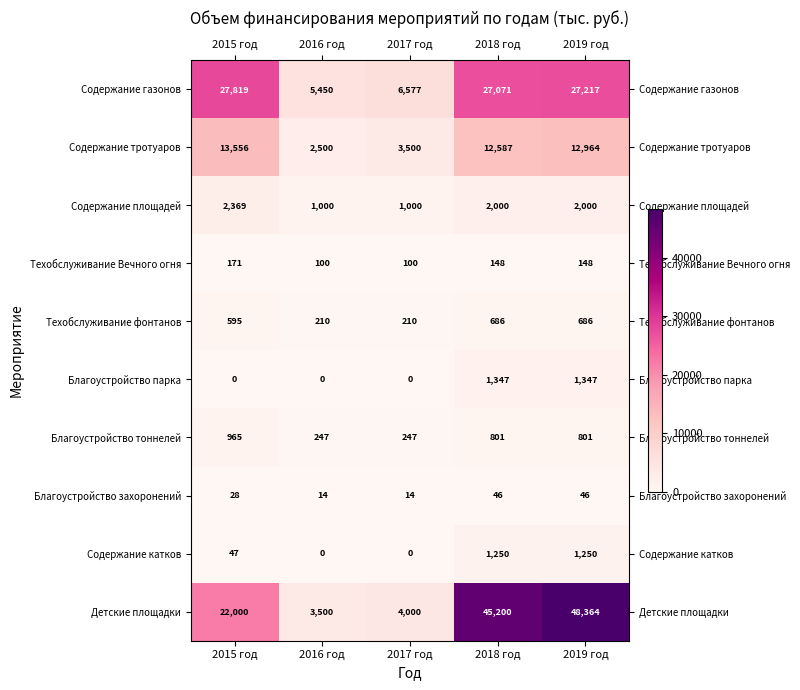

Between 2016 год and 2019 год, which series saw the biggest shift?

Детские площадки